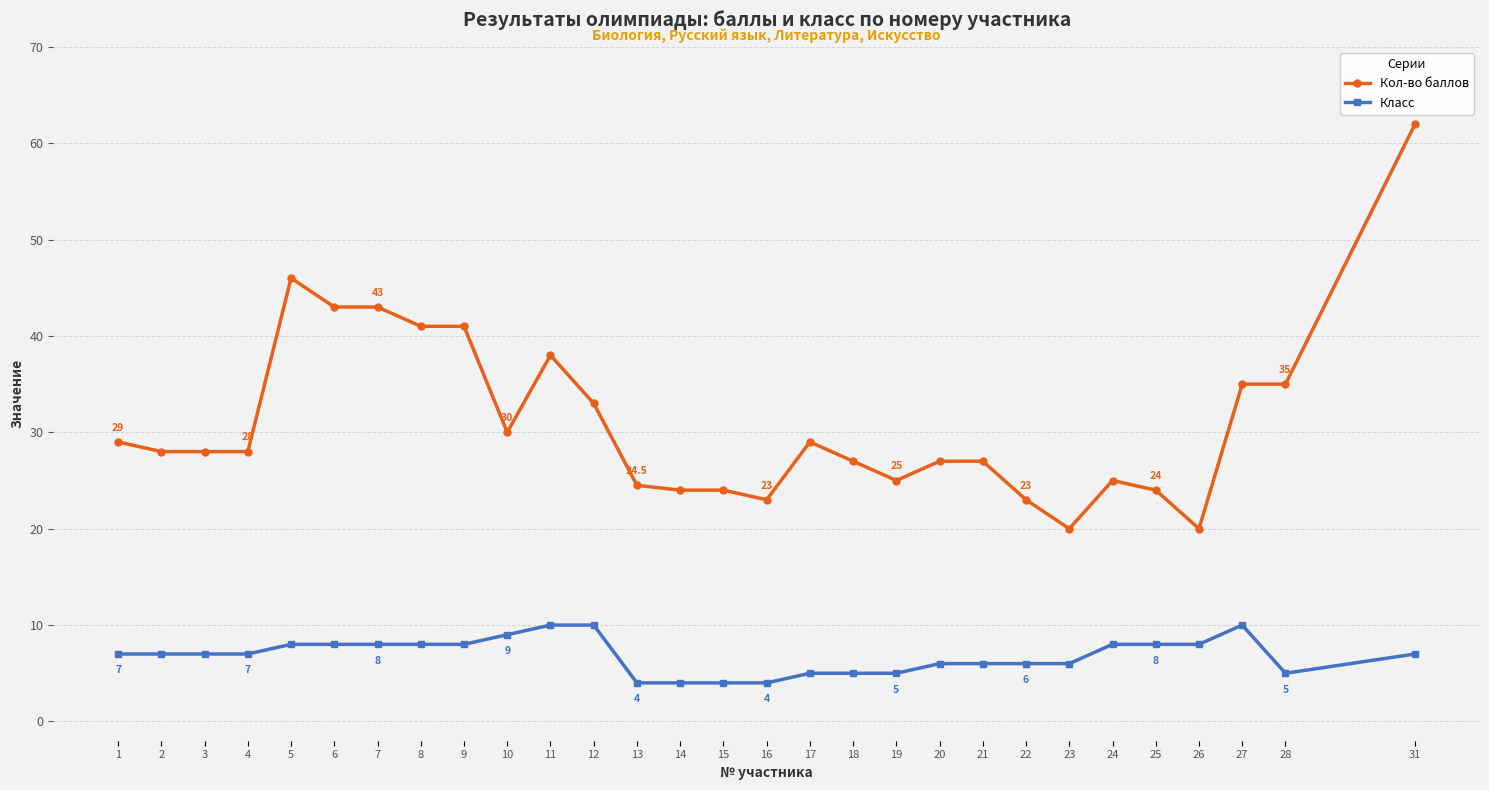

How many lines are shown in the chart?

2